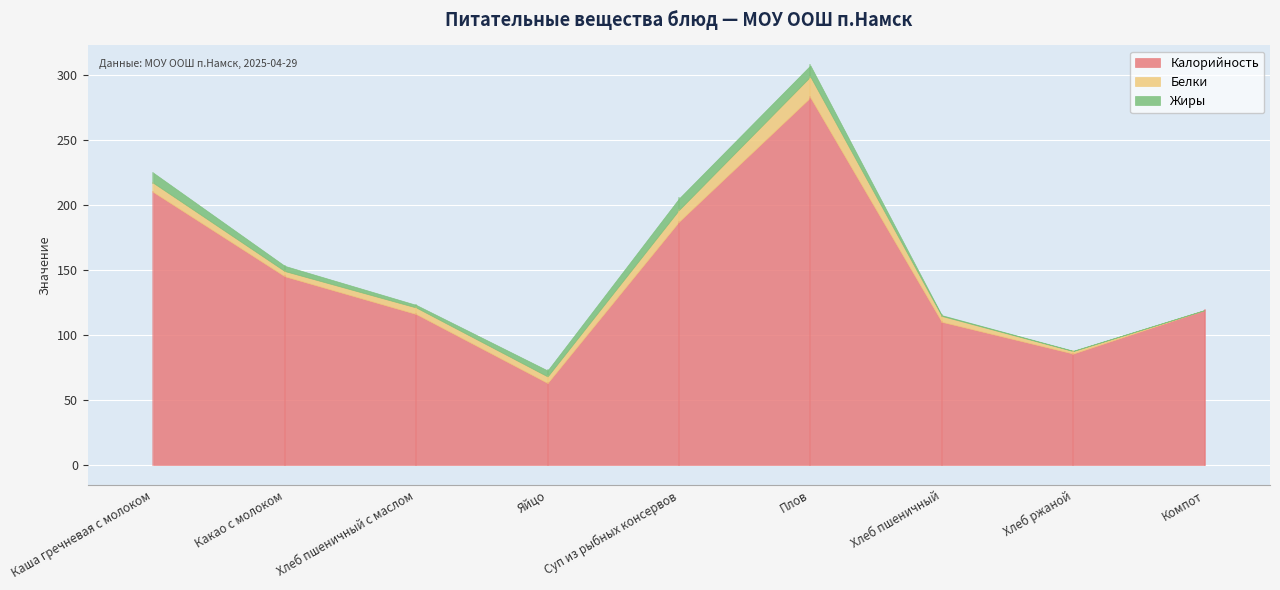

True or false: Жиры has a value of 12.5 at Каша гречневая с молоком.

False